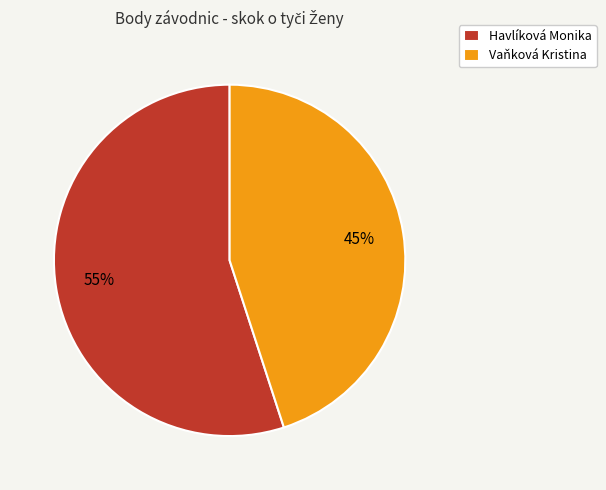

Which slice is the largest?

Havlíková Monika